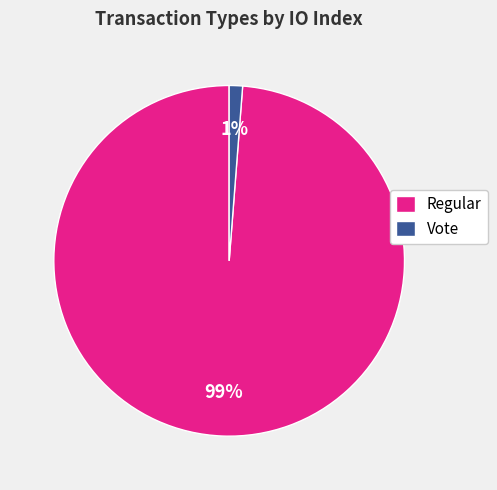

Combined, do Regular and Vote account for over 50%?

Yes